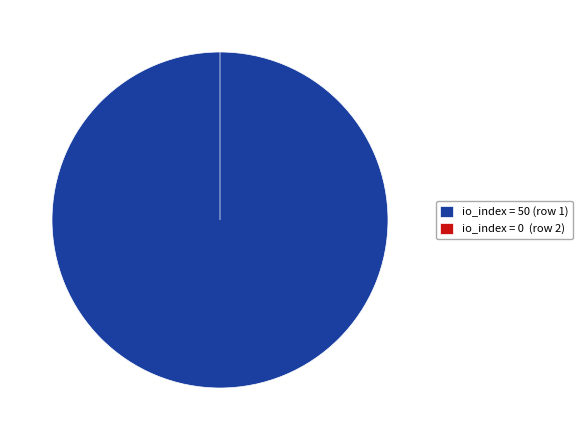

How many segments does this pie chart have?

2